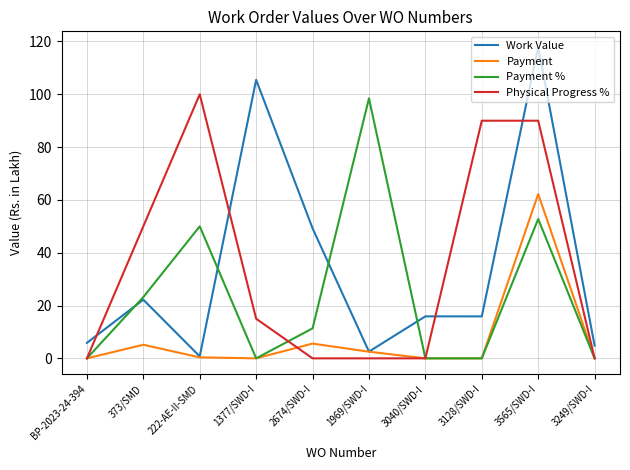

What position from the left is 1377/SWD-I?

4